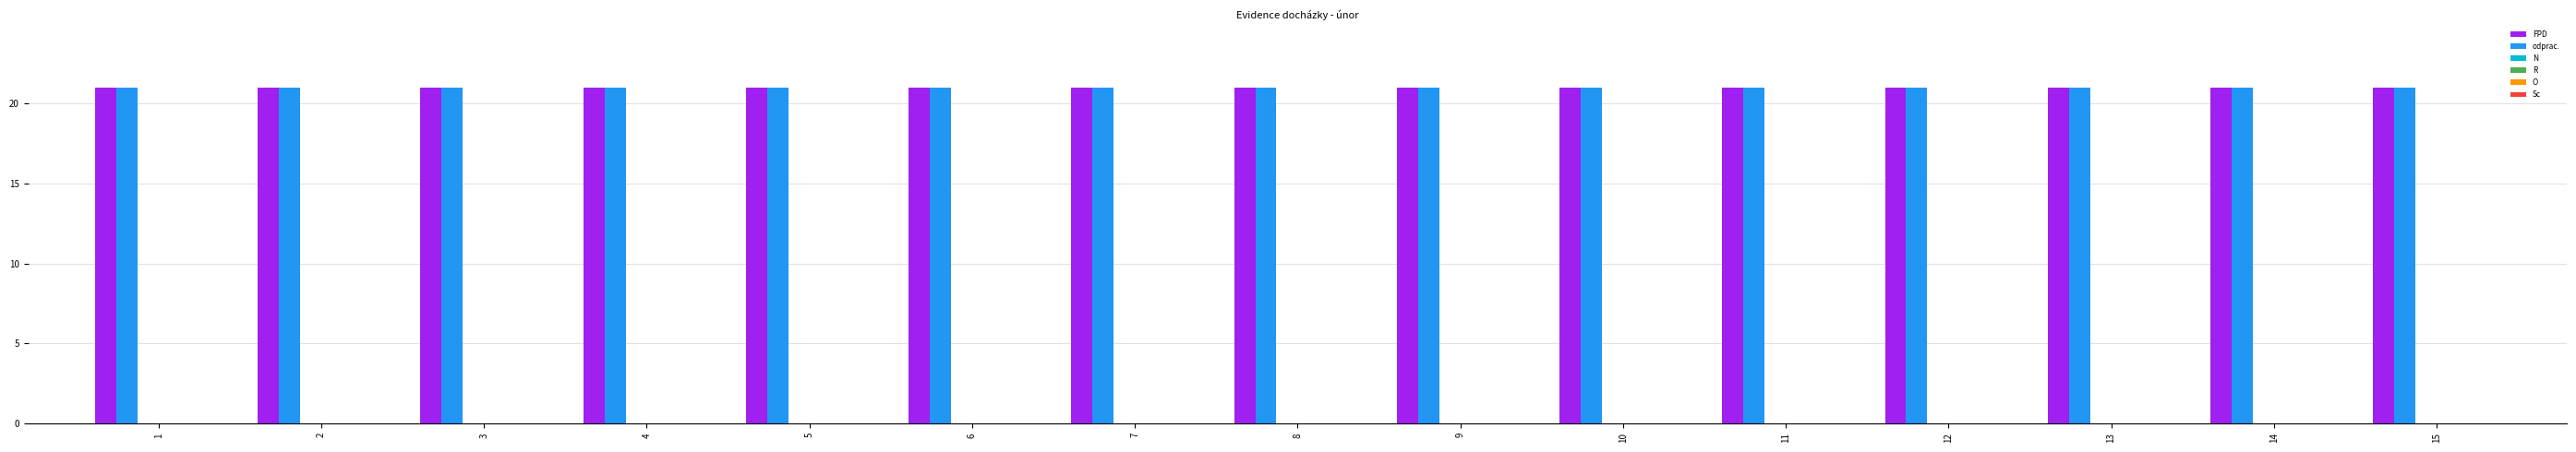

Reading right to left, transcribe all the data shown in this chart.

FPD: 21	21	21	21	21	21	21	21	21	21	21	21	21	21	21
odprac.: 21	21	21	21	21	21	21	21	21	21	21	21	21	21	21
N: 0	0	0	0	0	0	0	0	0	0	0	0	0	0	0
R: 0	0	0	0	0	0	0	0	0	0	0	0	0	0	0
O: 0	0	0	0	0	0	0	0	0	0	0	0	0	0	0
Sc: 0	0	0	0	0	0	0	0	0	0	0	0	0	0	0